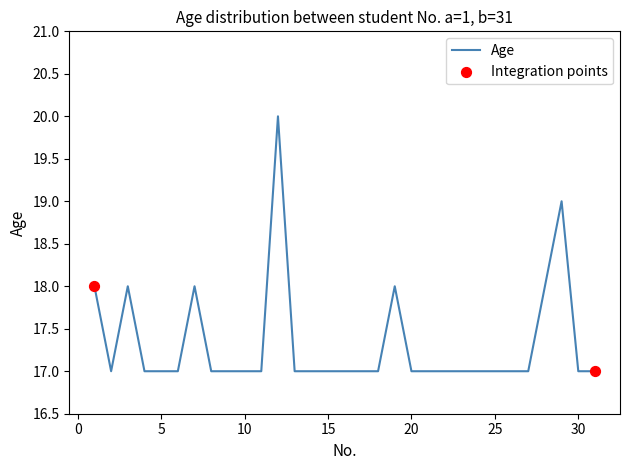

What is the minimum value shown in the chart?

17